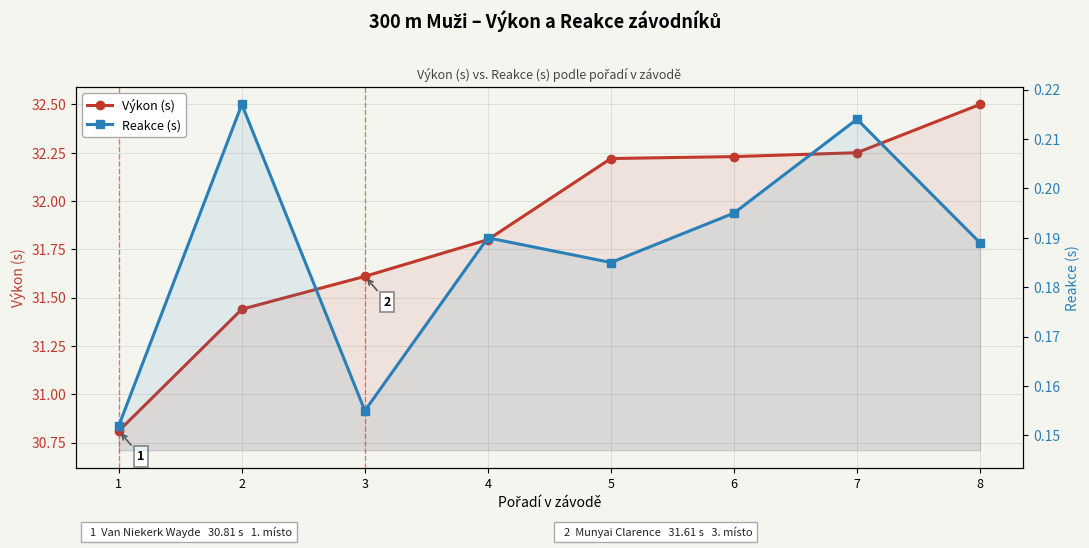

True or false: Výkon (s) and Reakce (s) intersect in this chart.

False